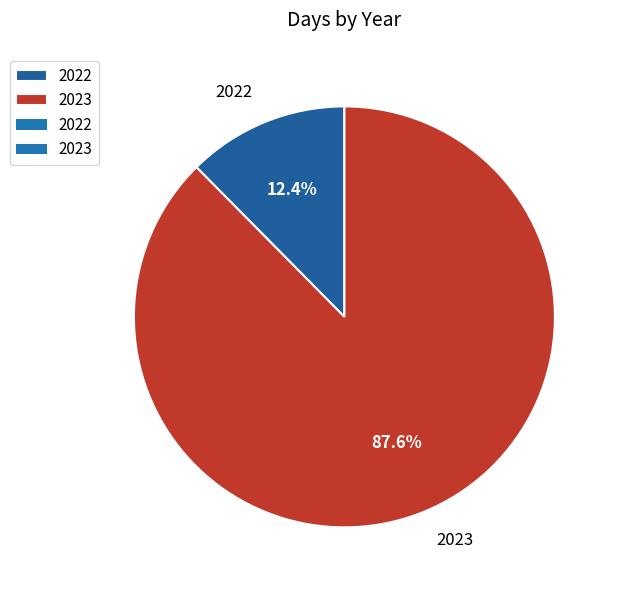

What is the total percentage of 2023 and 2022?

100.0%